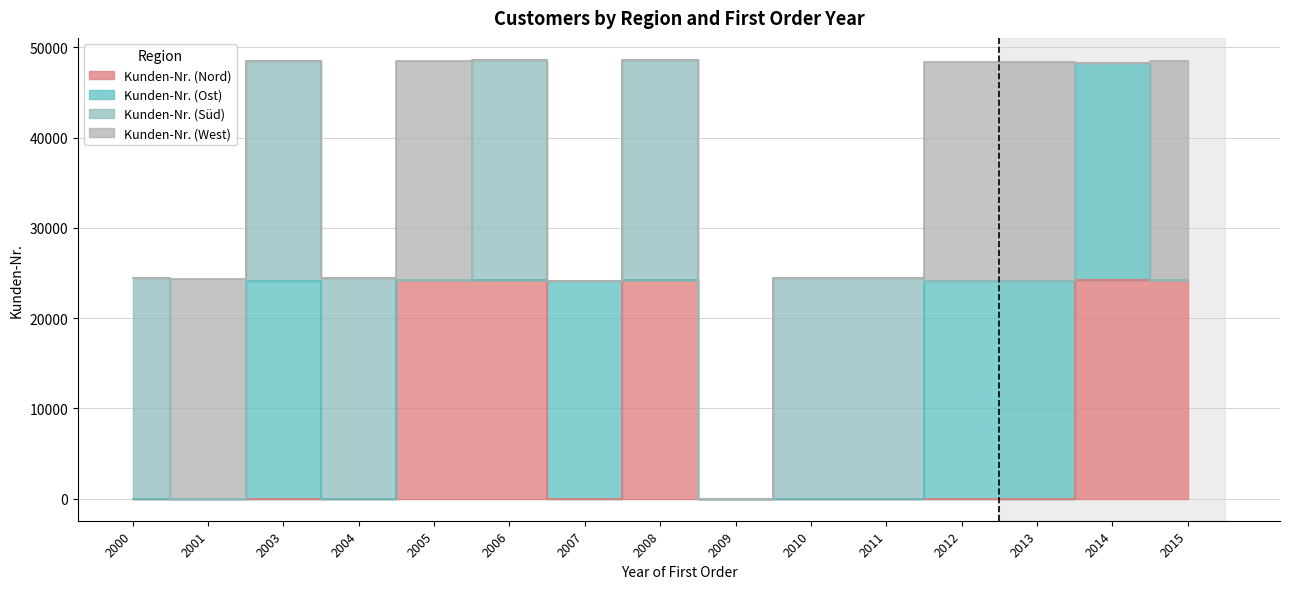

Where do Kunden-Nr. (Ost) and Kunden-Nr. (Nord) first cross each other?

2006 and 2007